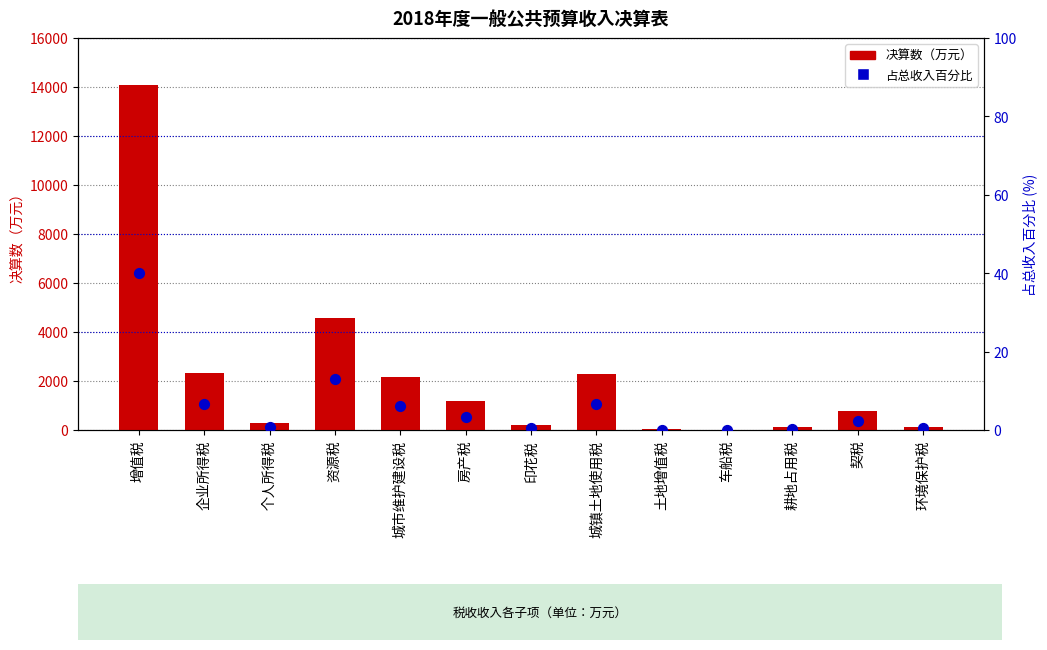

Which series reaches the minimum Y coordinate?

占总收入百分比